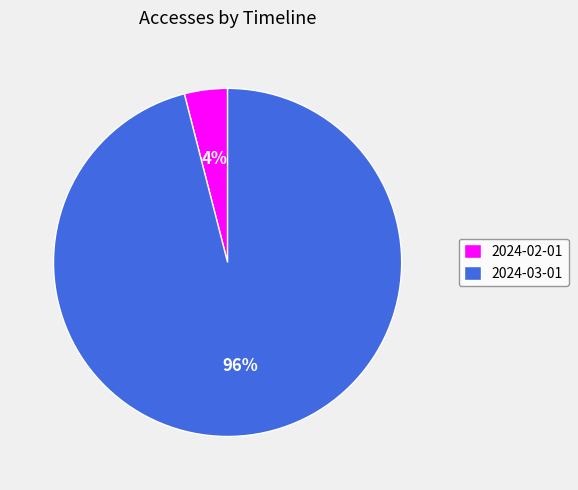

Which category has the smallest portion of the pie?

2024-02-01